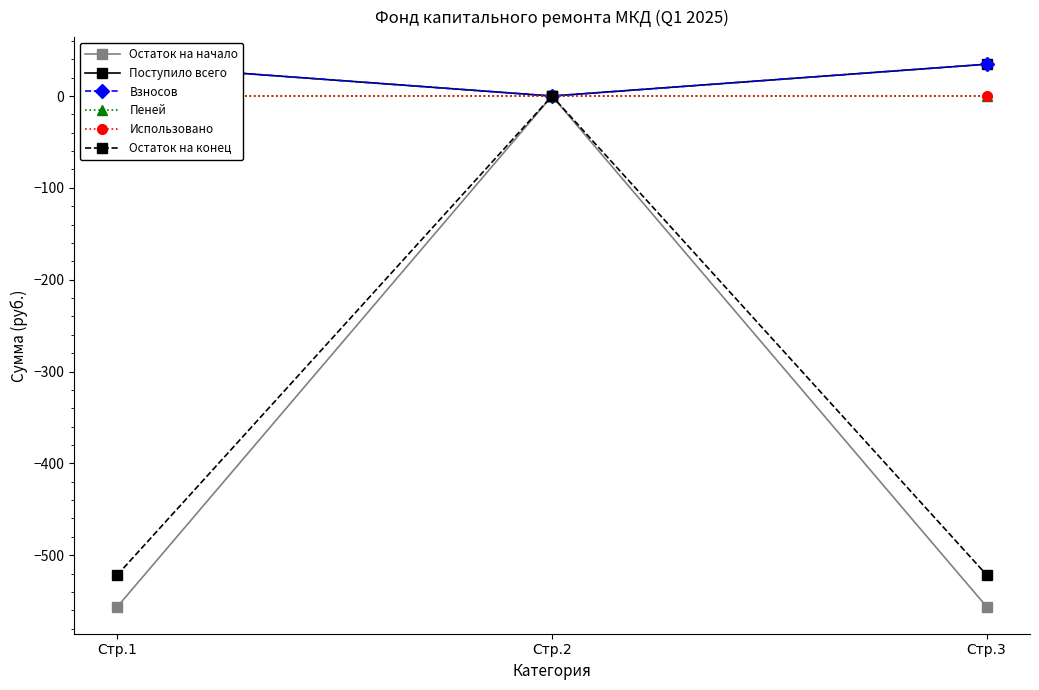

Rank the categories by Взносов value from lowest to highest.

Стр.2, Стр.1, Стр.3